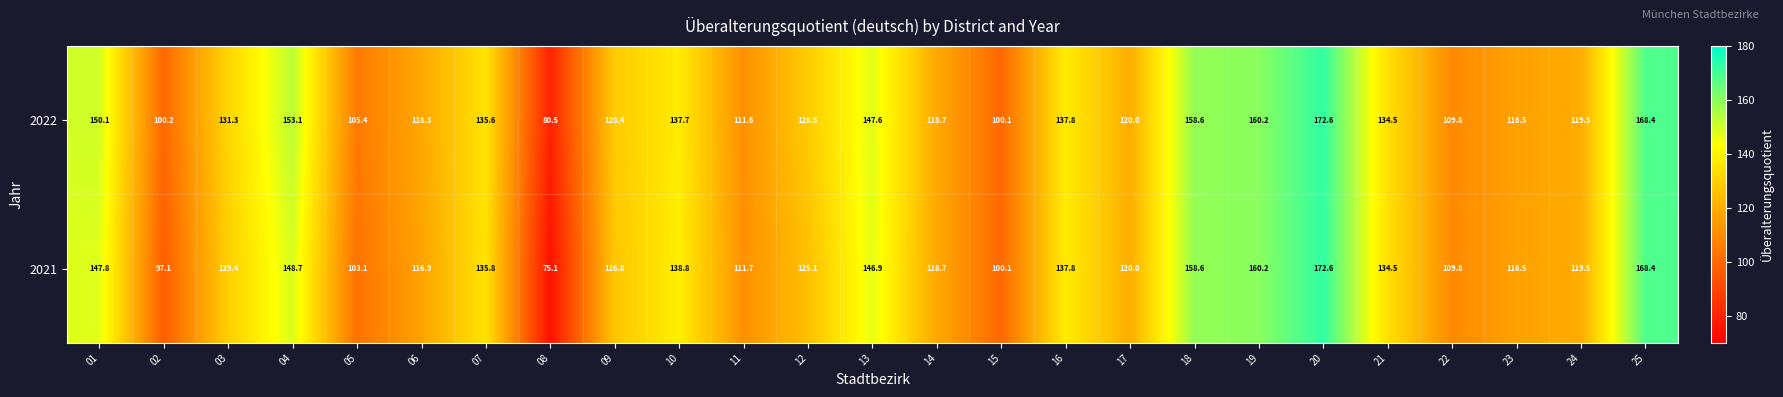

True or false: 2022 has a value of 200.3 at 09.

False